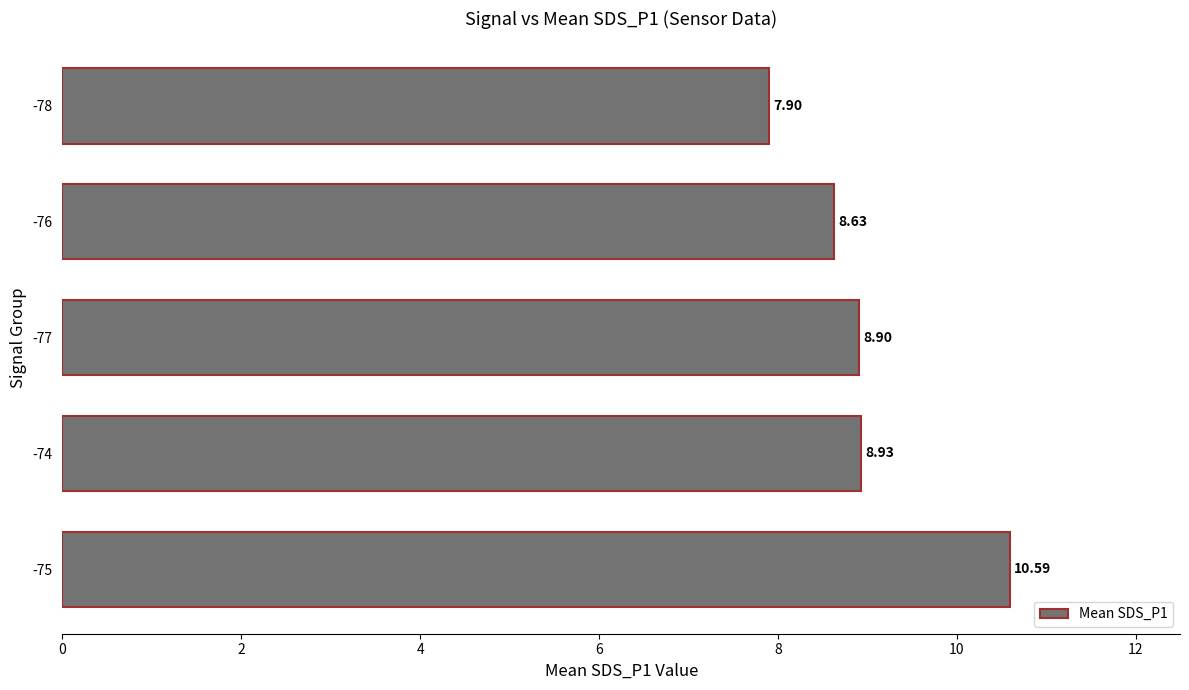

At which label is the value closest to 9?

-74